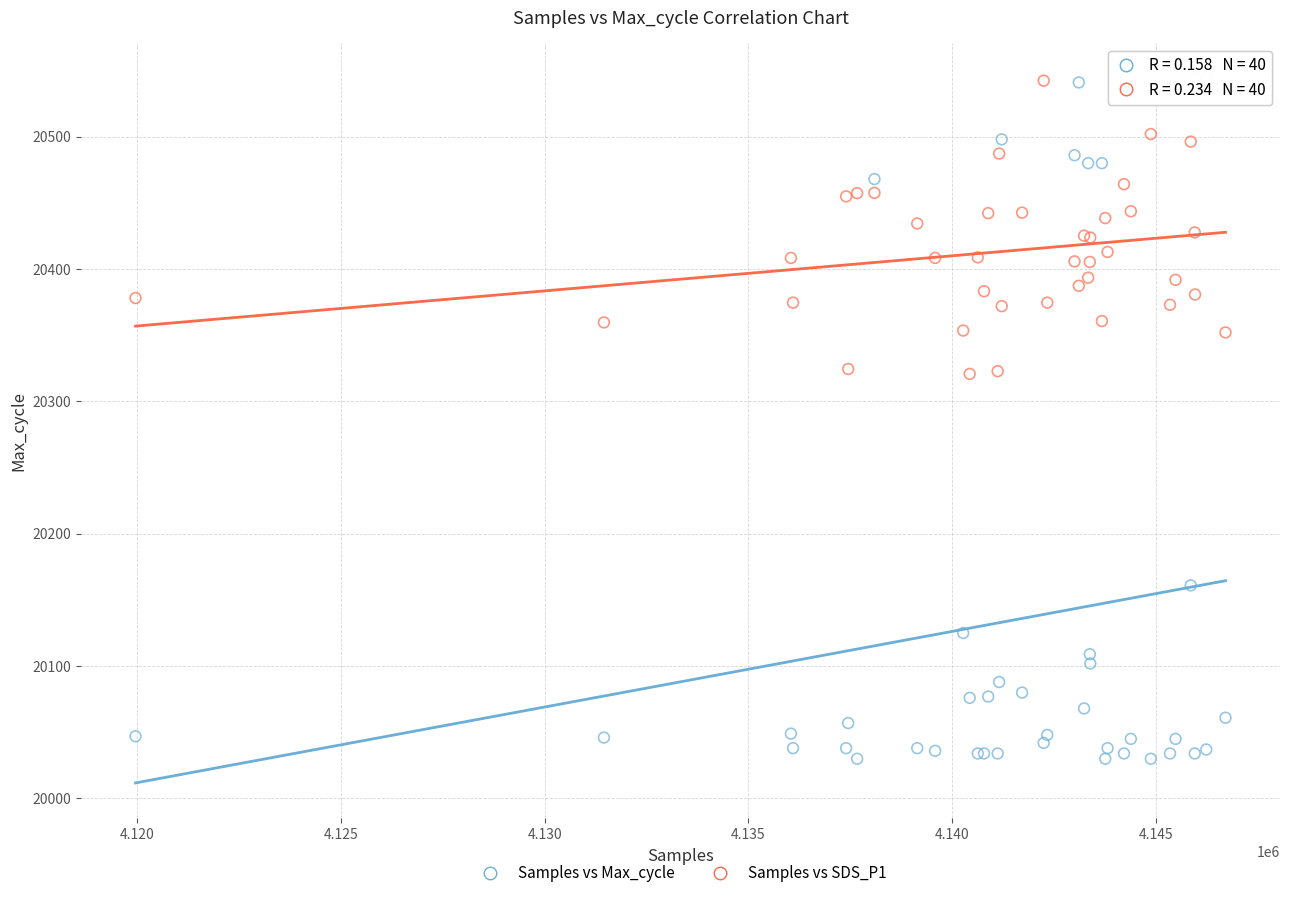

Which series has the largest Y range (max minus min)?

Samples vs Max_cycle